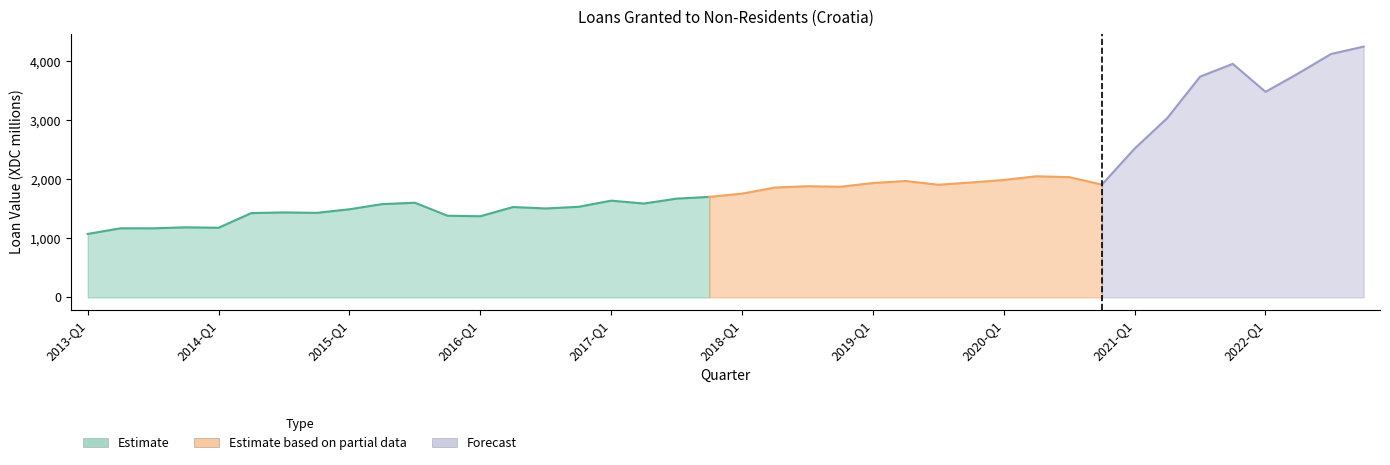

At which label does the data first exceed 1756?

2018-Q1